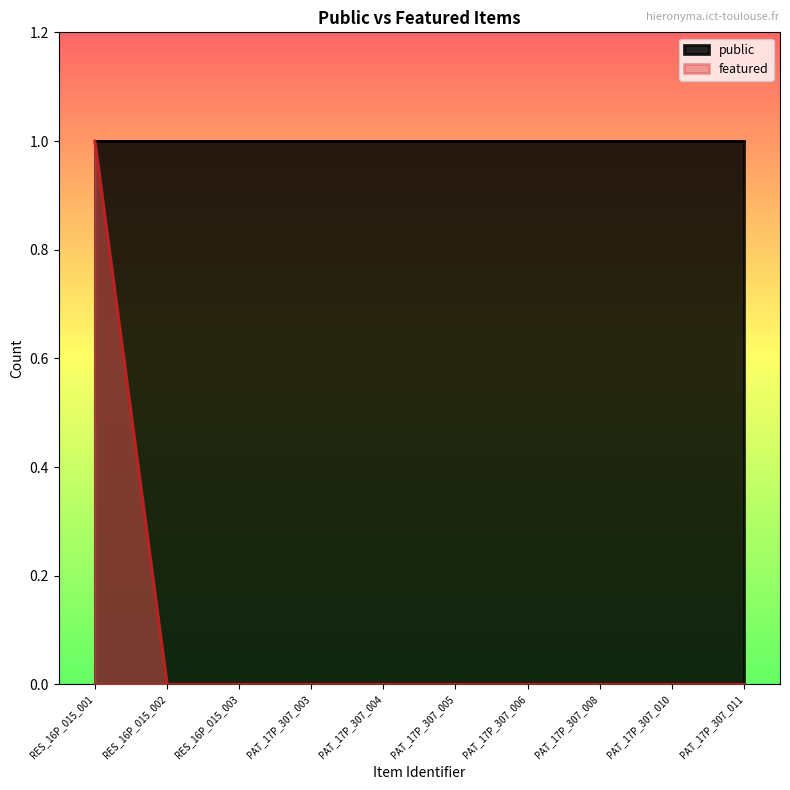

The chart shows a value of 0 at PAT_17P_307_006. True or false?

True